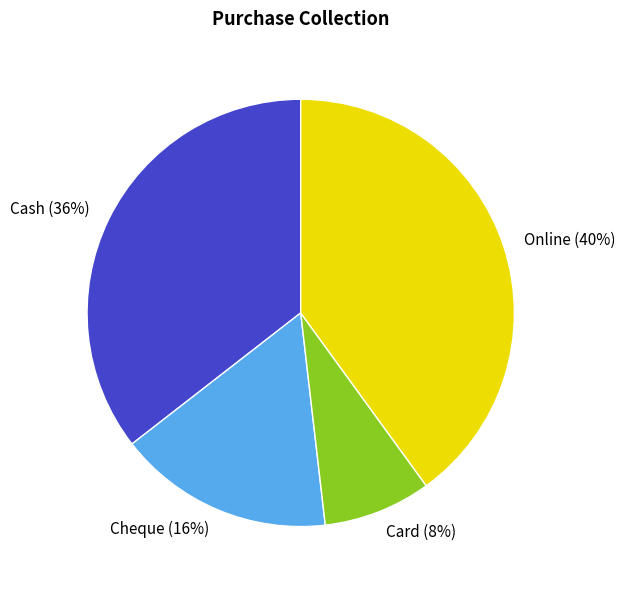

Do Online (40%) and Card (8%) together represent more than half of the pie?

No